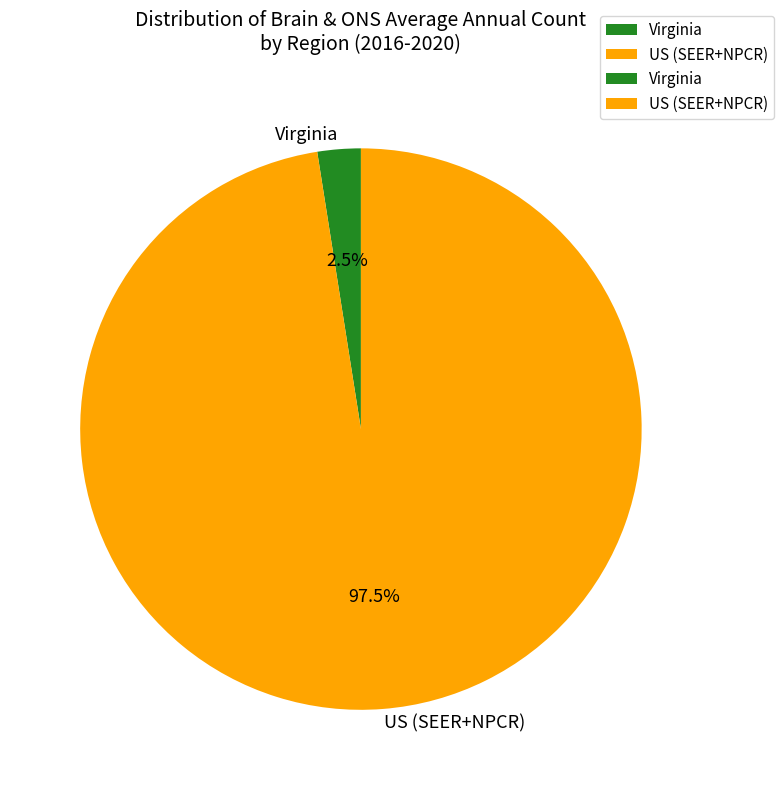

What portion of the pie excludes Virginia?

97.5%